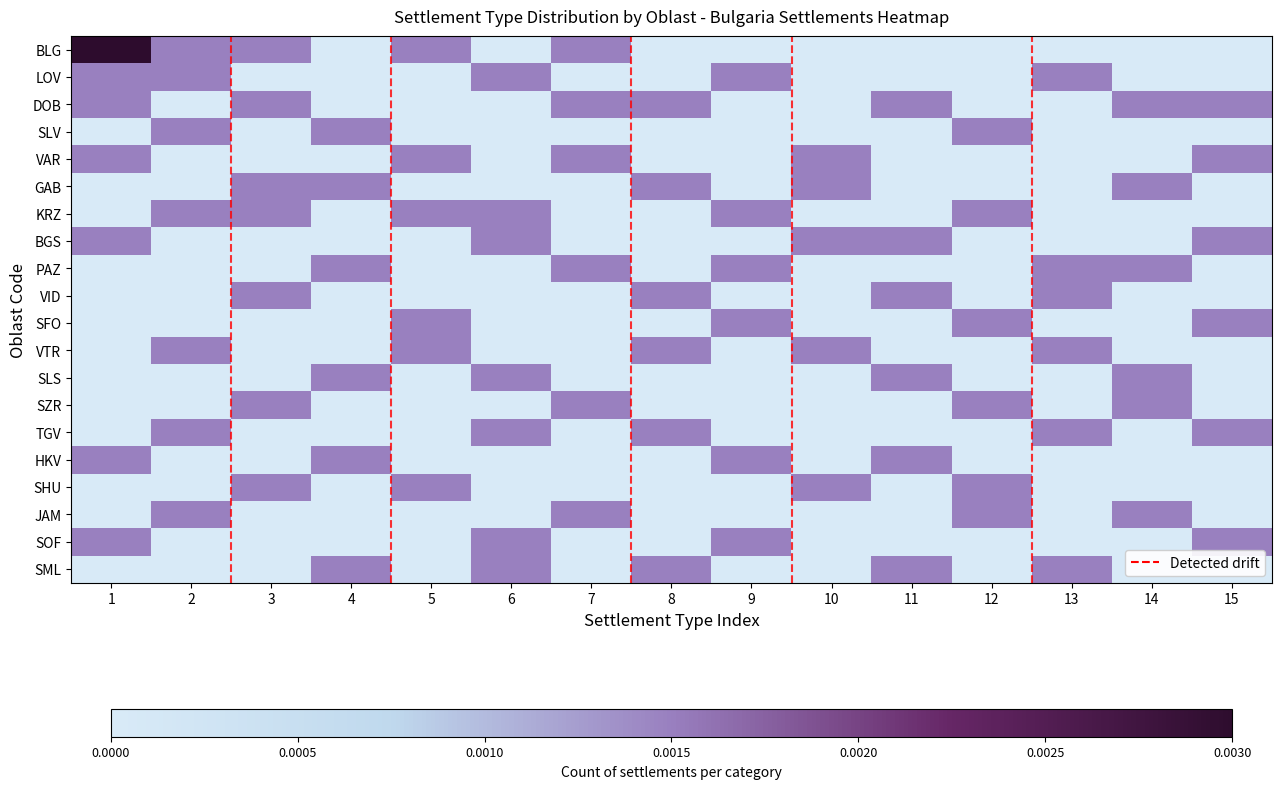

At which category does the chart reach its peak across all series?

1